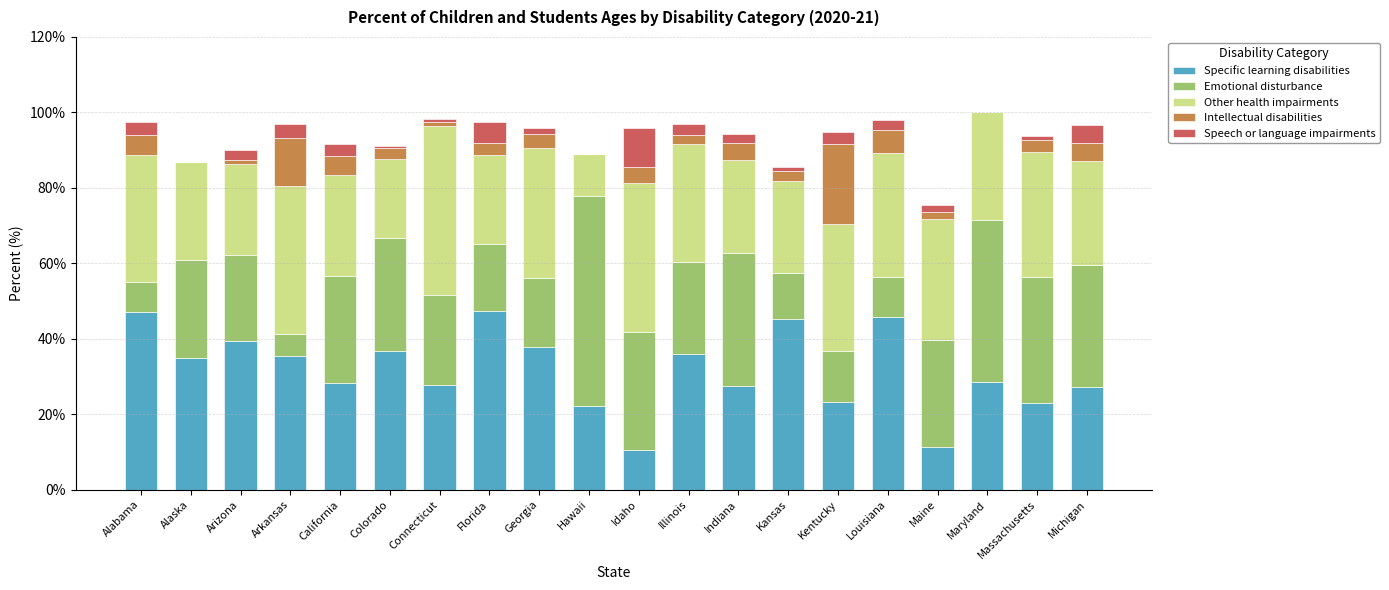

Is it true that Specific learning disabilities equals 9.9 at Indiana?

False